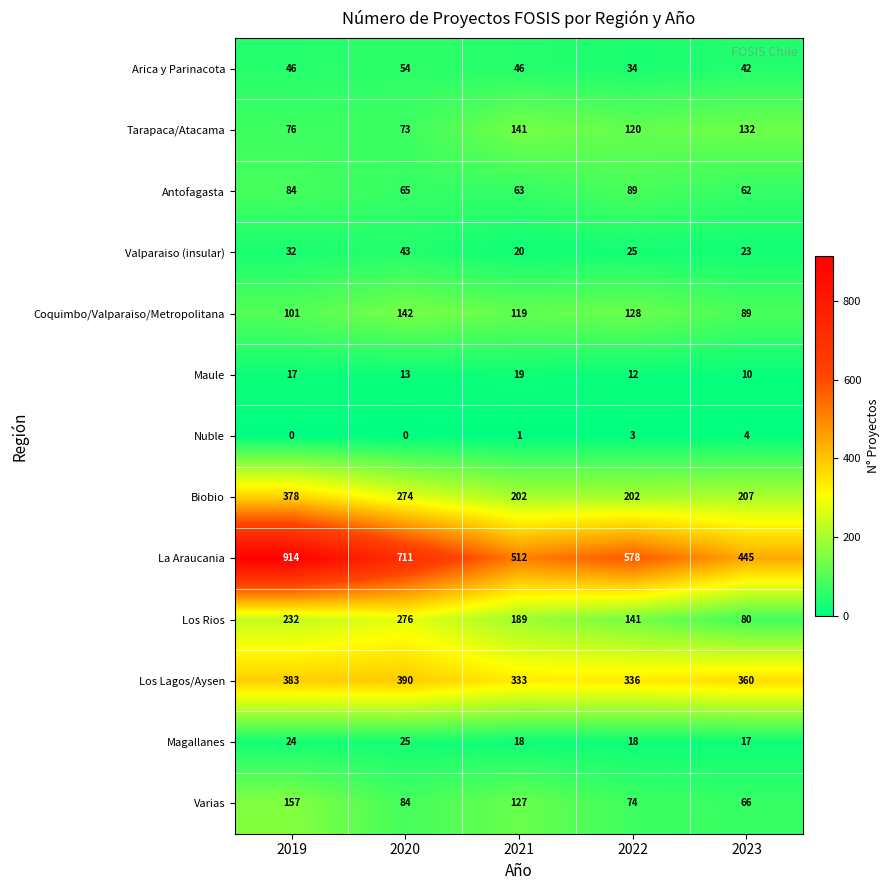

What is the difference between the second highest and second lowest values in the Magallanes series?

6